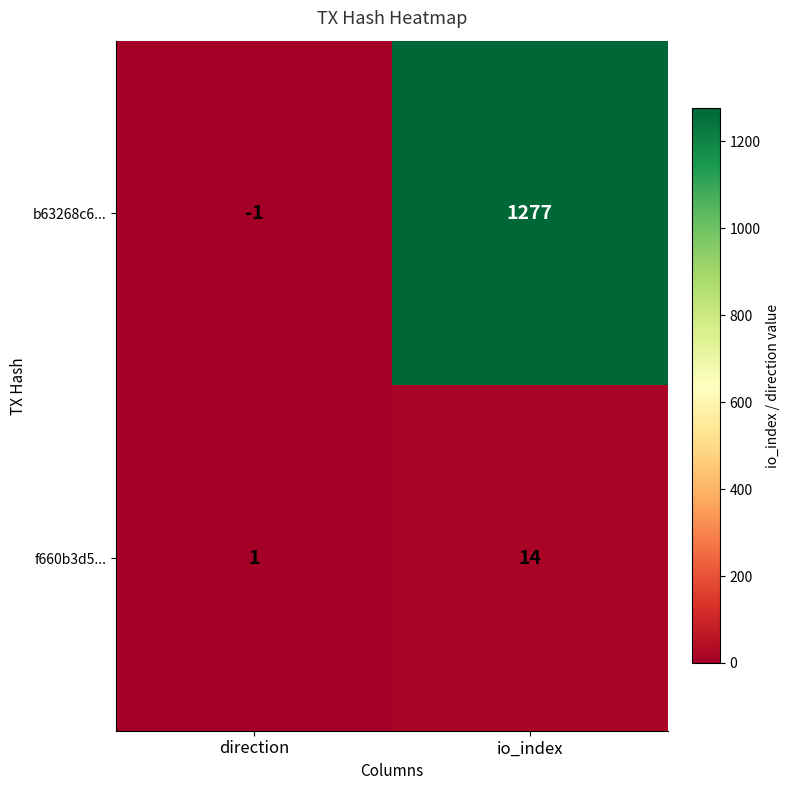

Between direction and io_index, which series saw the biggest shift?

b63268c6...